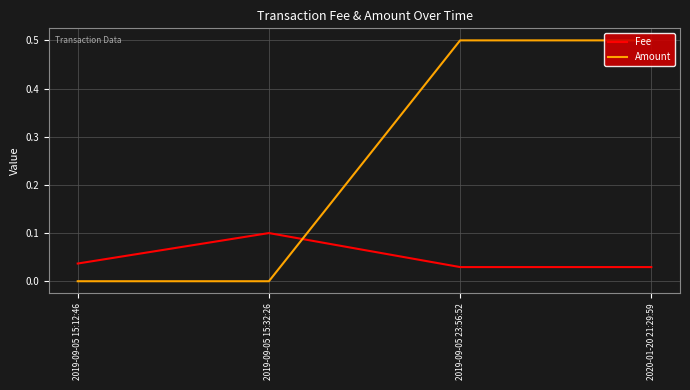

What is the maximum value shown in the chart?

0.5